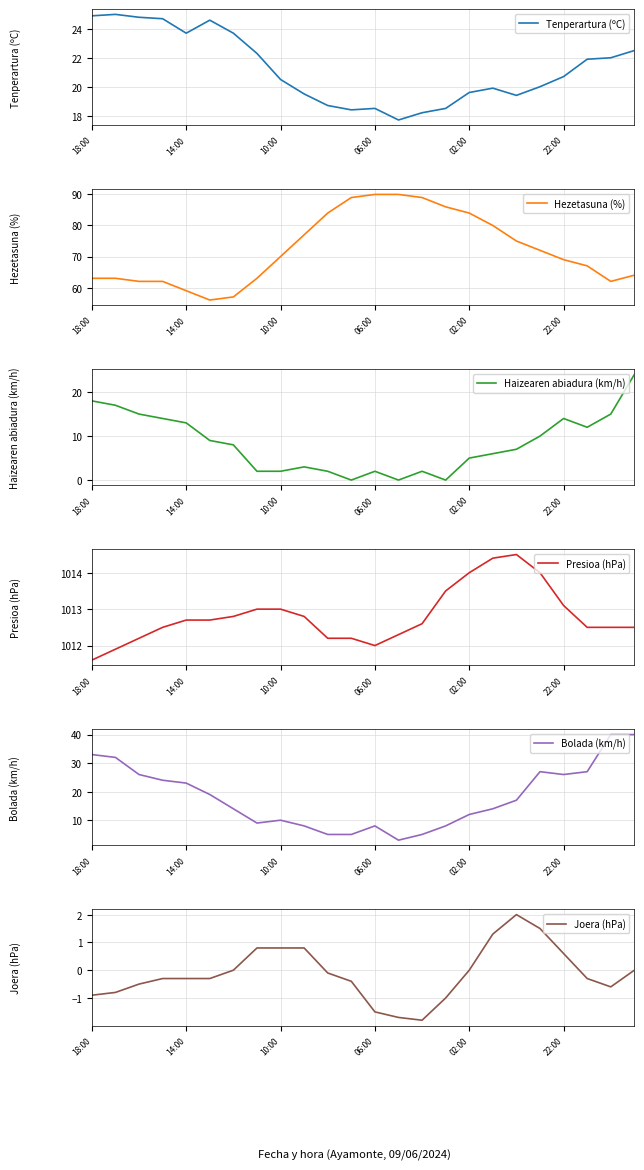

What is the maximum value shown in the chart?

1014.5